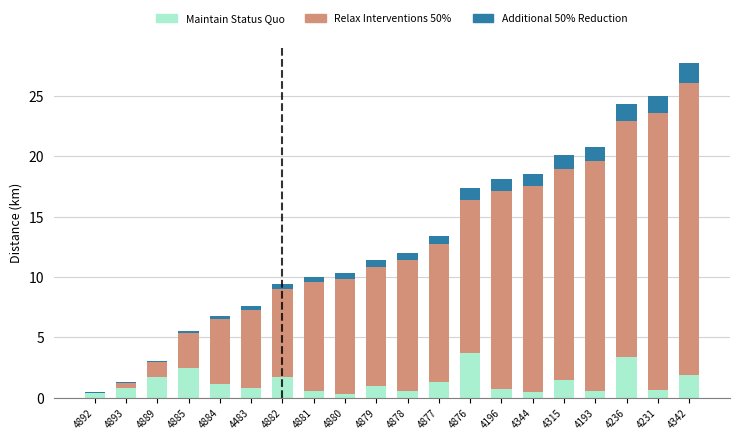

What are all the series names shown in the legend?

Maintain Status Quo, Relax Interventions 50%, Additional 50% Reduction